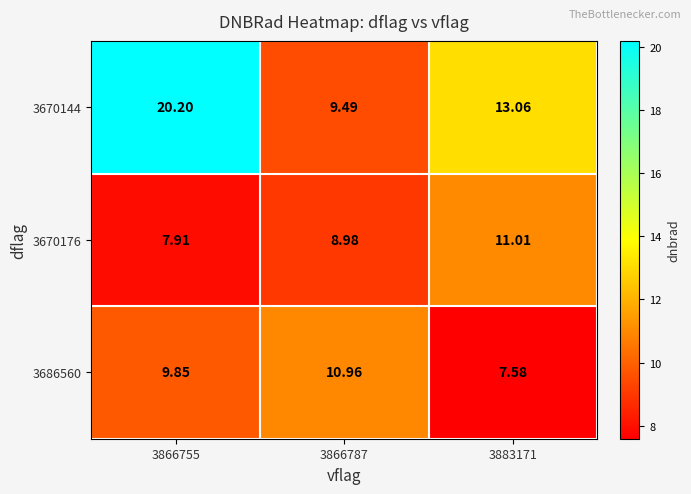

At which category is the sum across all series the highest?

3866755